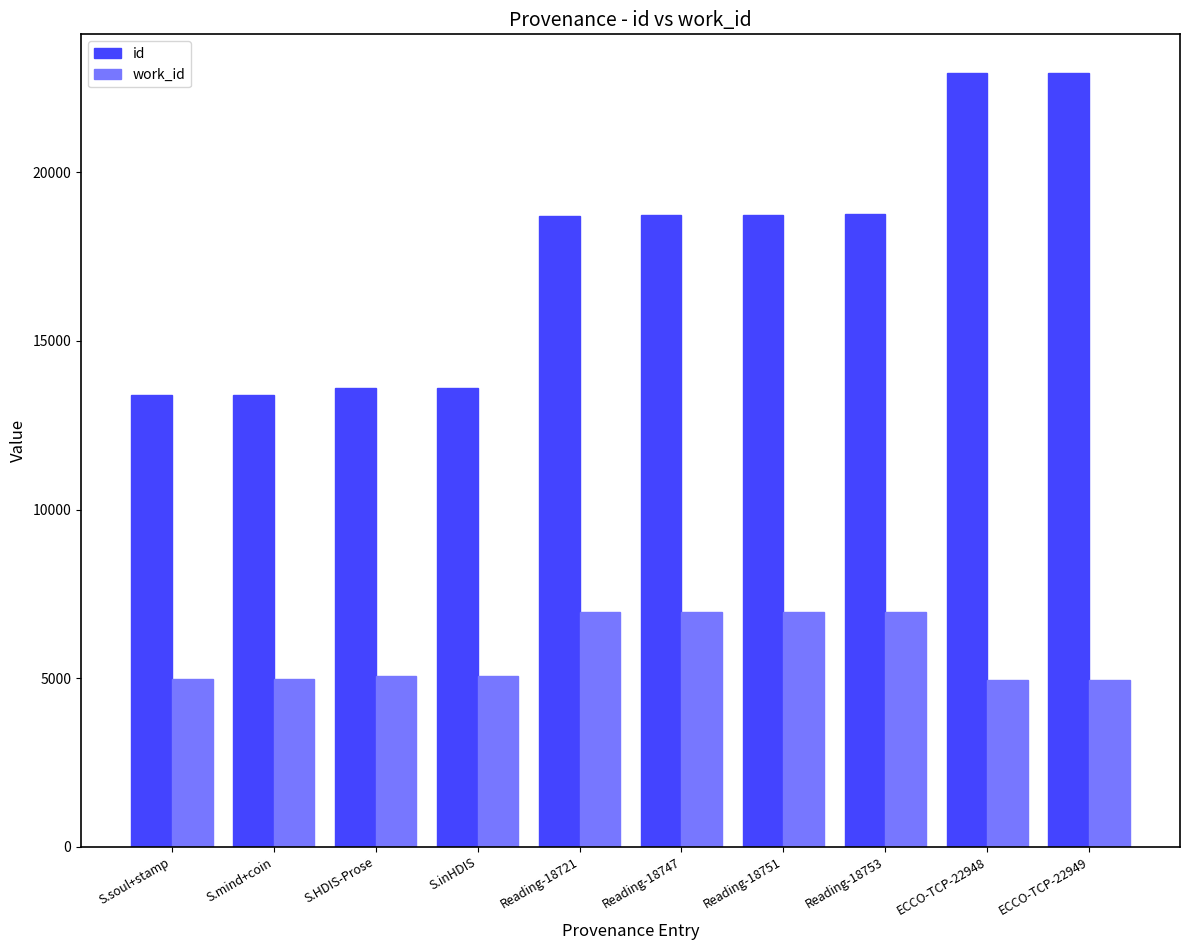

Does the chart contain any negative values?

No